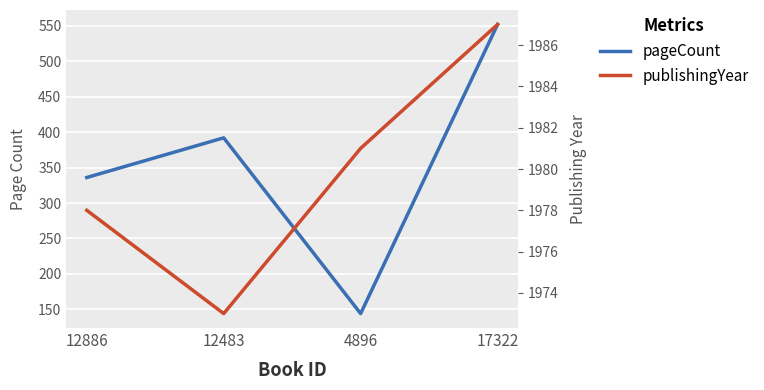

True or false: pageCount and publishingYear intersect in this chart.

False